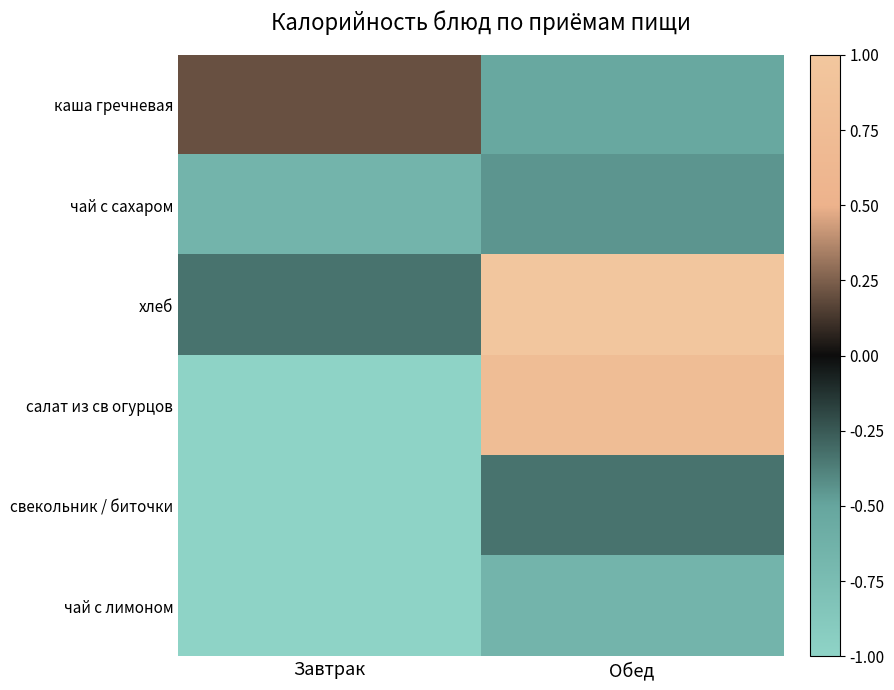

Is it true that каша гречневая equals -1.0 at Обед?

False